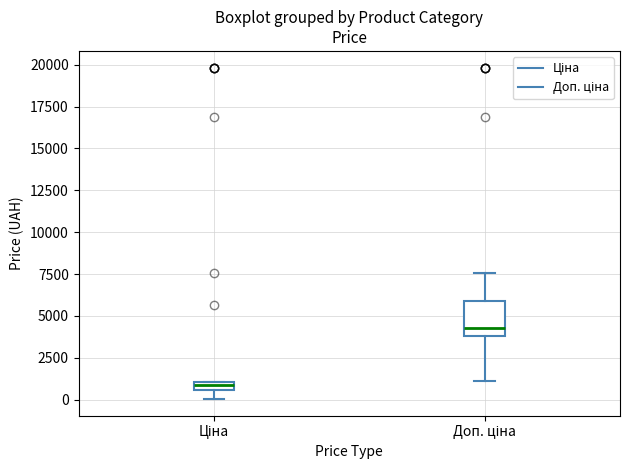

Comparing the boxes themselves (not the whiskers), which one is the tallest?

Доп. ціна